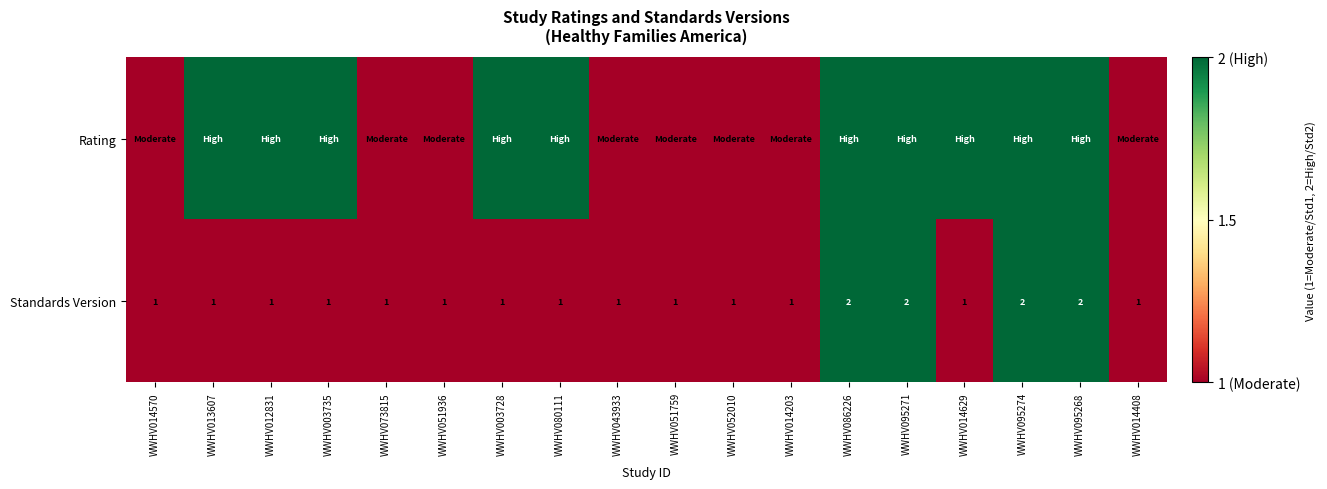

At which category is the sum across all series the highest?

WWHV086226